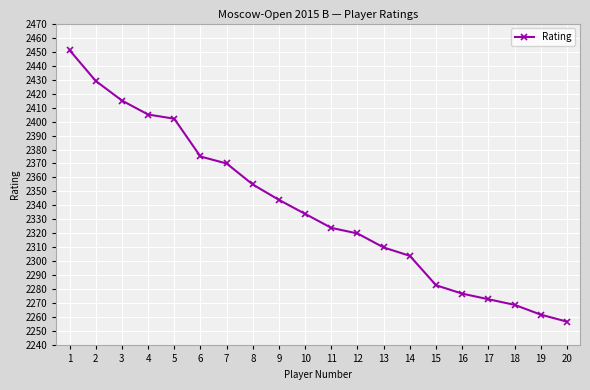

What is the sum of the values at 18 and 15?

4552